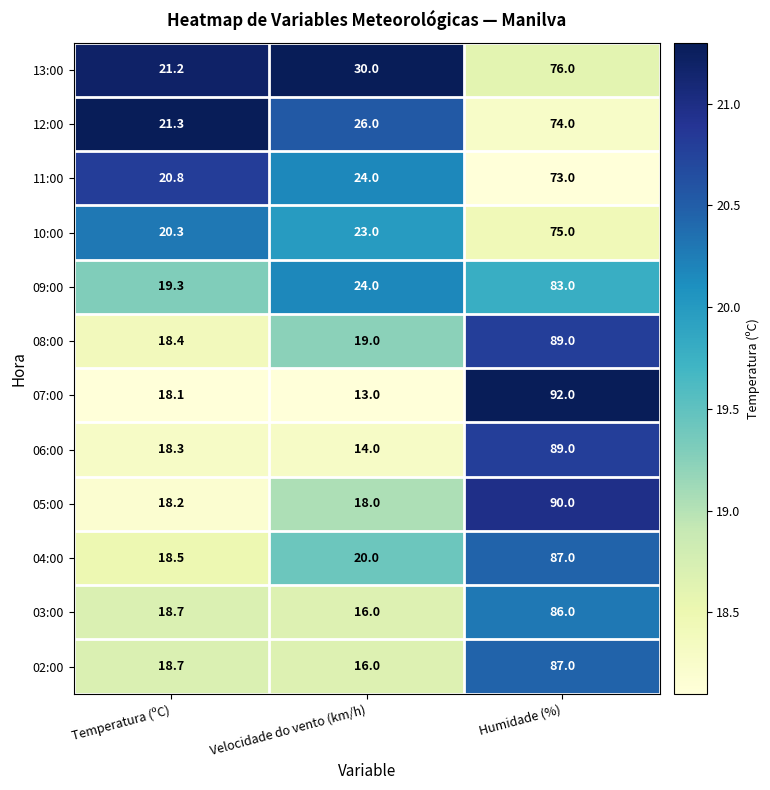

What is the difference between the highest and lowest values at Temperatura (ºC)?

3.2